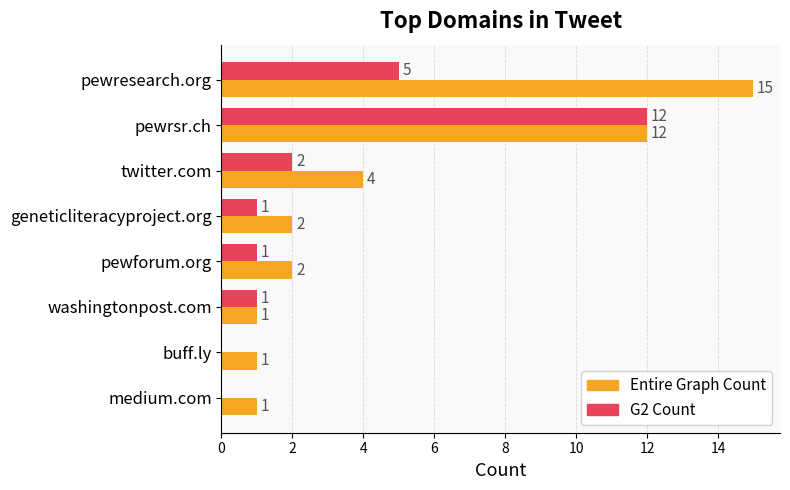

What is the sum of all Entire Graph Count values?

38